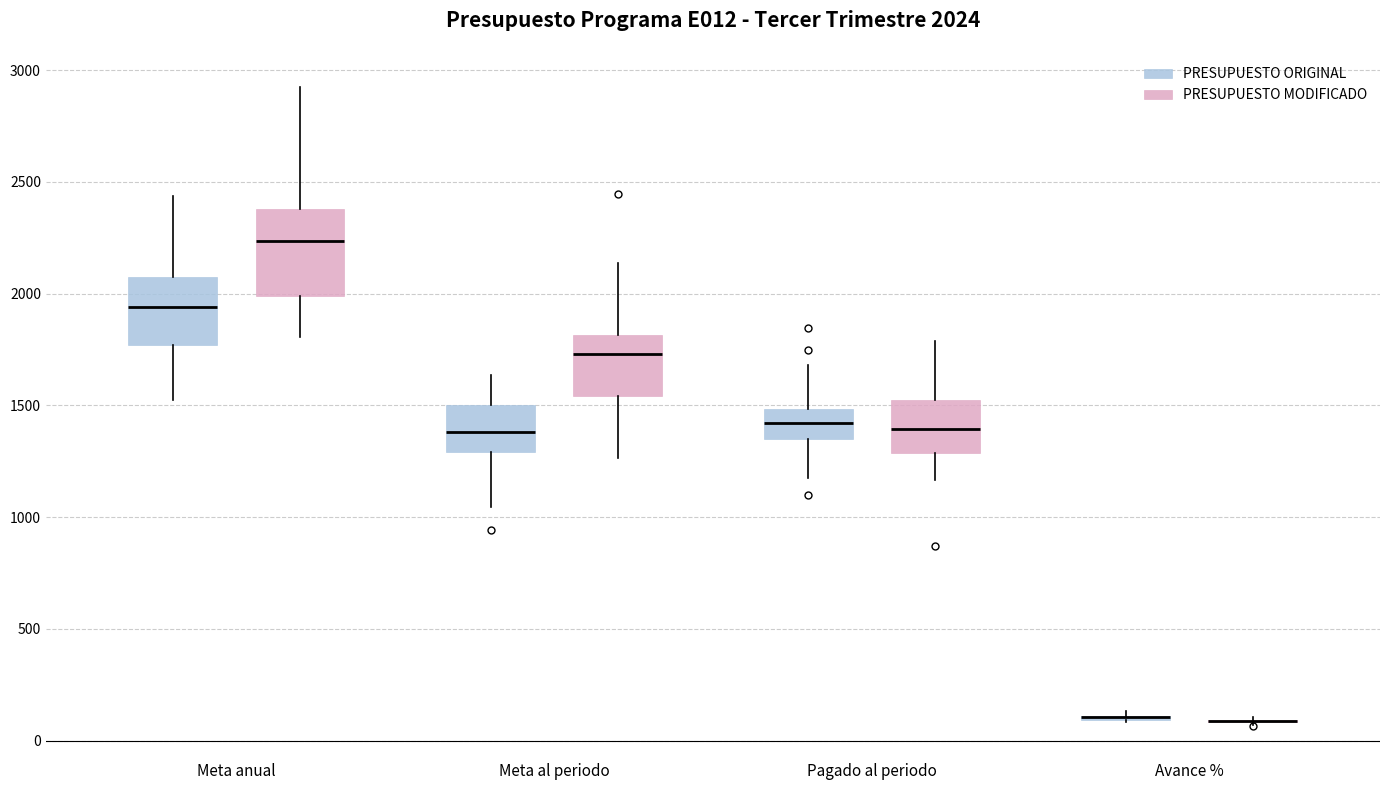

Comparing the boxes themselves (not the whiskers), which one is the tallest?

Meta anual (PRESUPUESTO MODIFICADO)